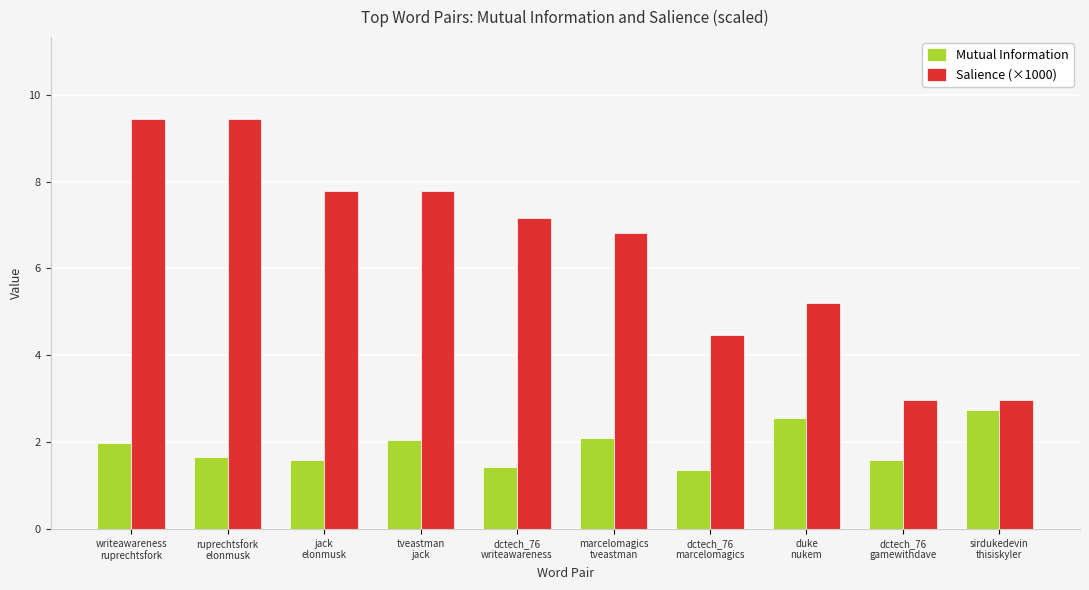

Rank the series by their average value, from highest to lowest.

Salience (×1000), Mutual Information